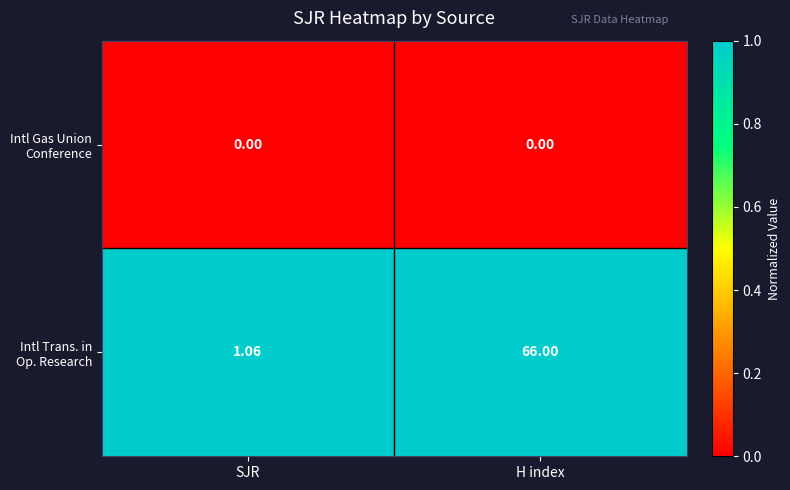

Which label corresponds to the largest value in the chart?

H index